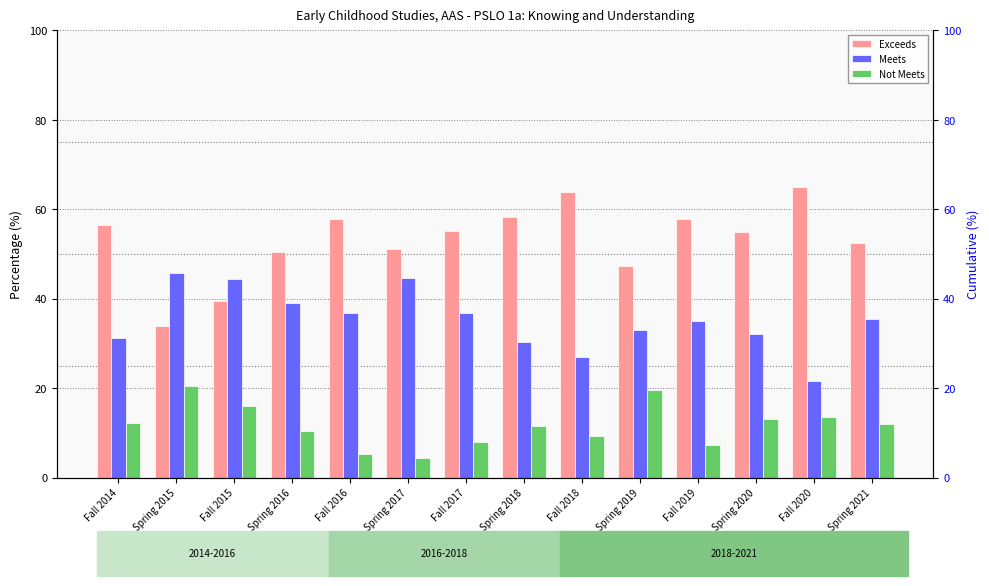

The value of Not Meets at Fall 2016 is 1.3. True or false?

False